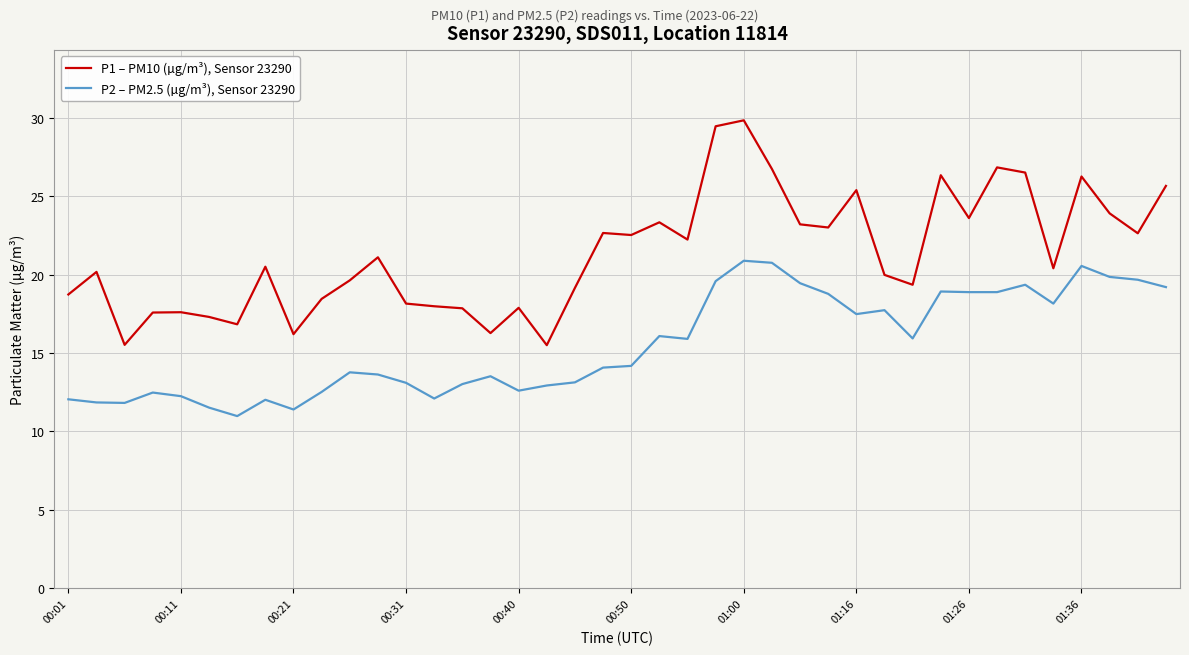

True or false: P2 – PM2.5 (µg/m³), Sensor 23290 and P1 – PM10 (µg/m³), Sensor 23290 cross at least once.

False